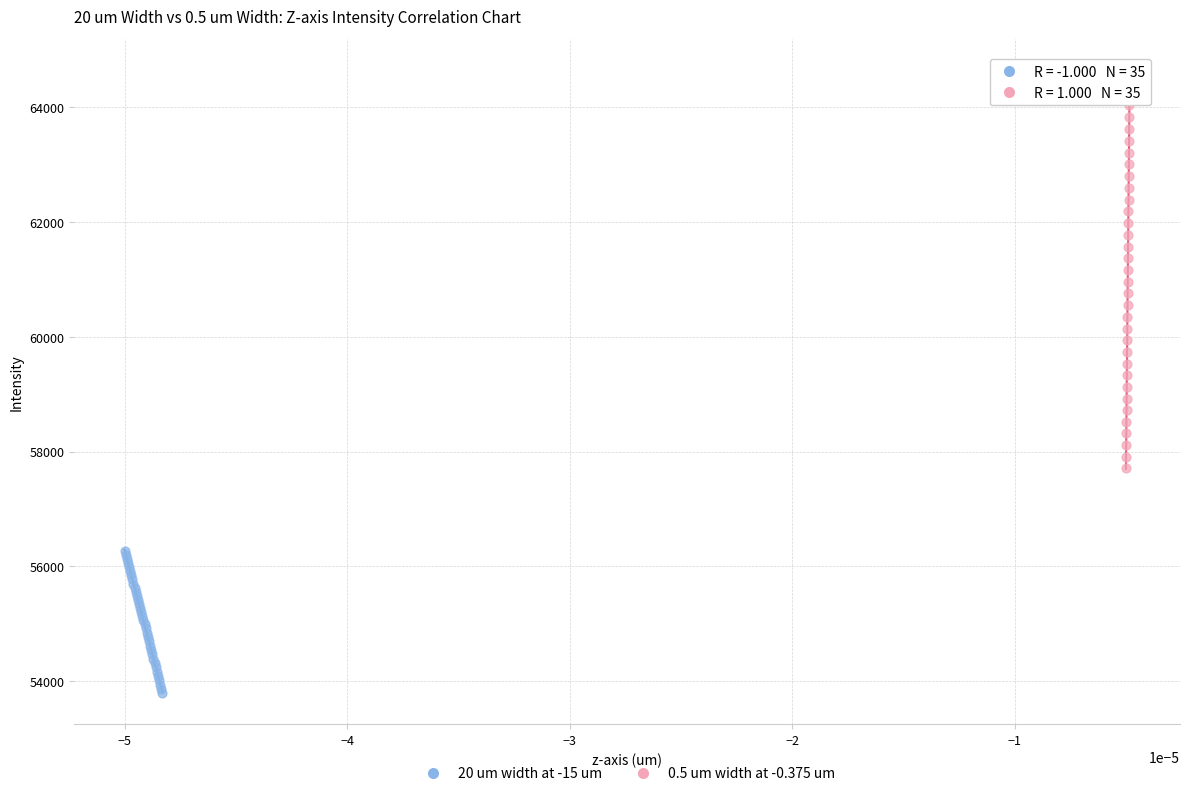

Which series has the largest Y range (max minus min)?

0.5 um width at -0.375 um